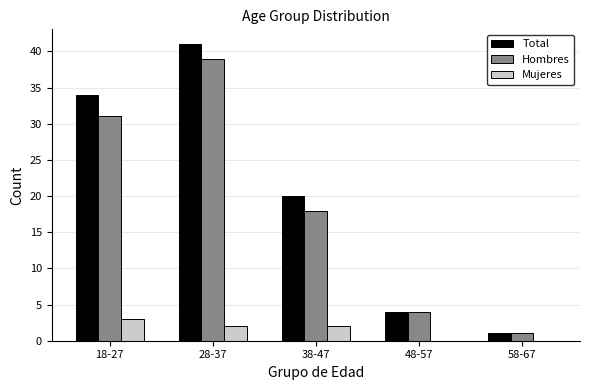

Which series changed the most between 18-27 and 48-57?

Total